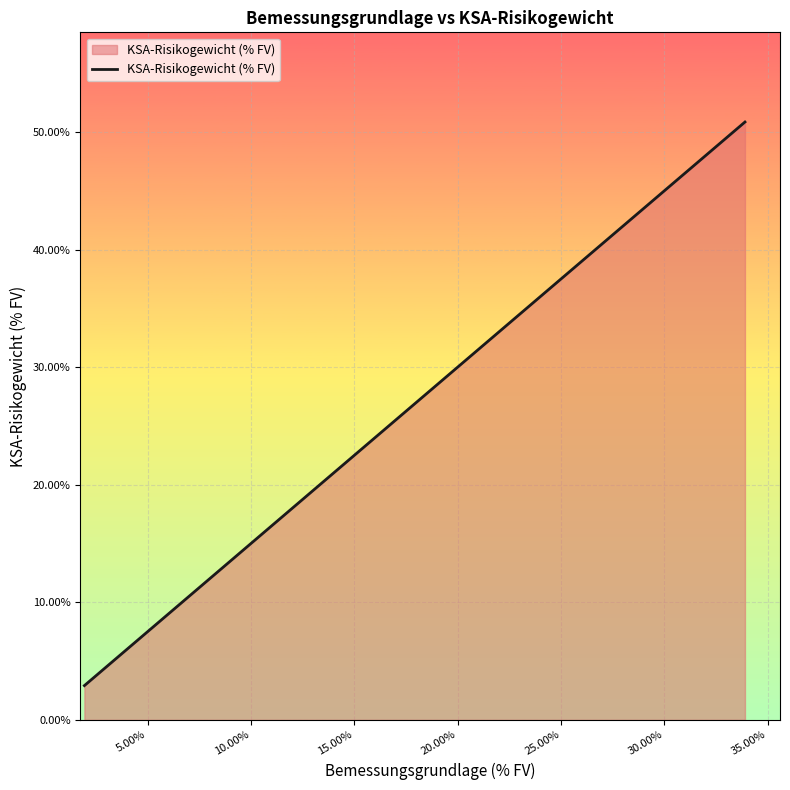

How many series are shown in this chart?

1